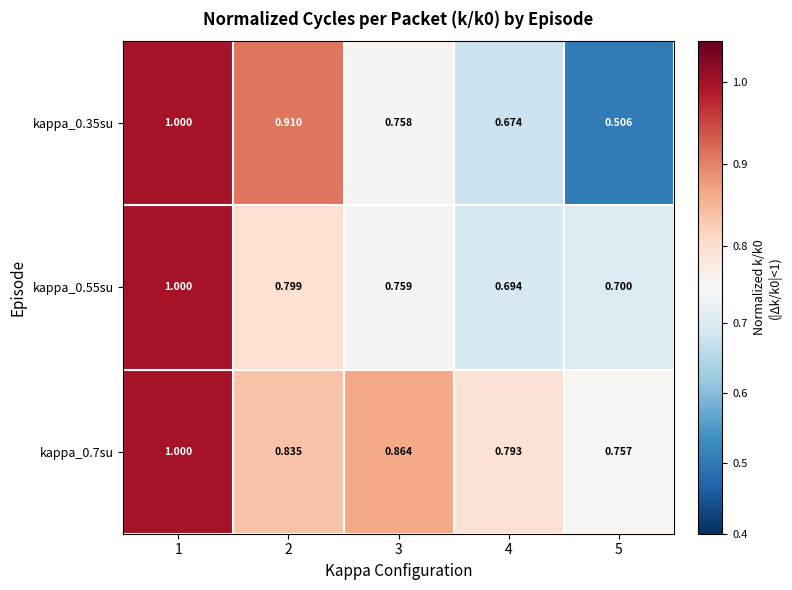

What is the total value across all series at 1?

3.0